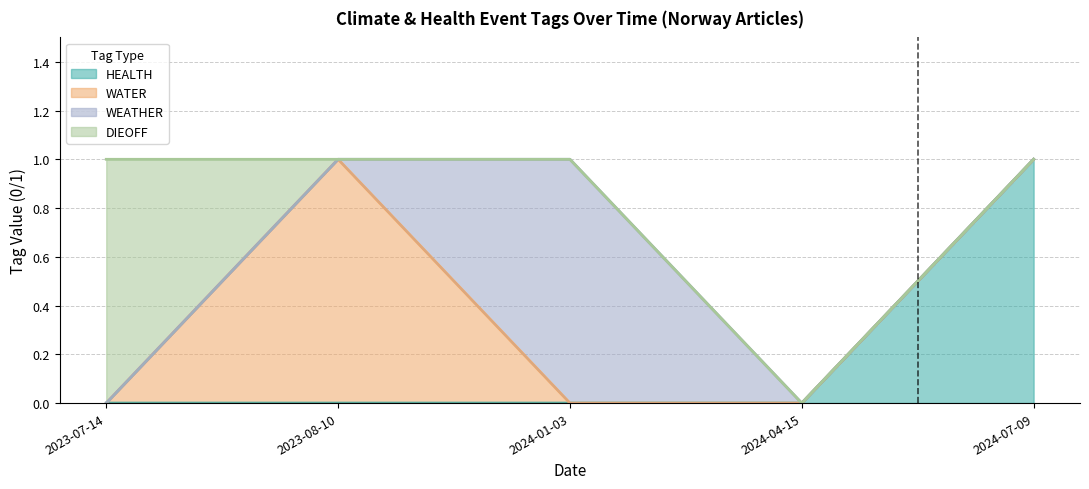

True or false: WATER has a value of 2 at 2023-08-10.

False